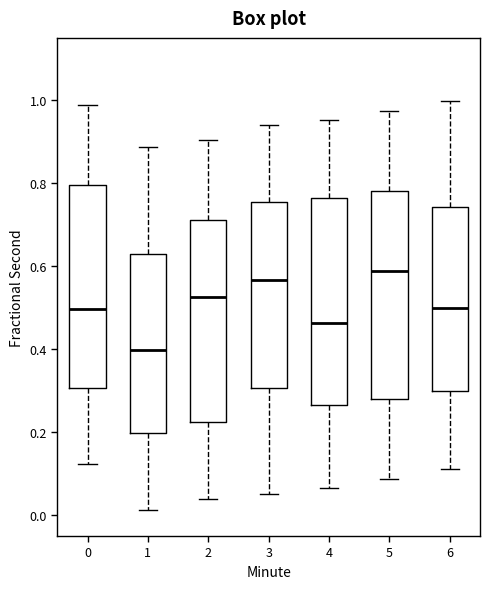

Reading left to right, read every box against the y-axis: the position of its median line, the range the box covers, and the ends of its whiskers. The values are not printed on the chart, so give them approximately, as read against the axis.

0: median 0.50, box 0.30 to 0.80, whiskers 0.12 to 0.98
1: median 0.40, box 0.20 to 0.64, whiskers 0.02 to 0.88
2: median 0.52, box 0.22 to 0.72, whiskers 0.04 to 0.90
3: median 0.56, box 0.30 to 0.76, whiskers 0.06 to 0.94
4: median 0.46, box 0.26 to 0.76, whiskers 0.06 to 0.96
5: median 0.58, box 0.28 to 0.78, whiskers 0.08 to 0.98
6: median 0.50, box 0.30 to 0.74, whiskers 0.12 to 1.00